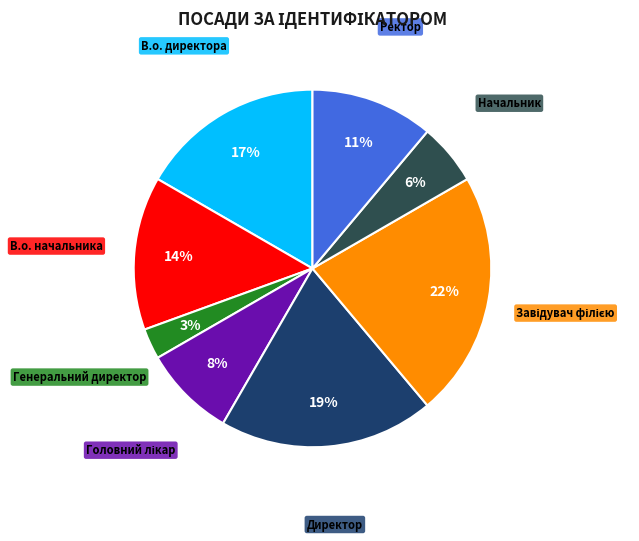

Is there any slice that represents more than half of the pie?

No